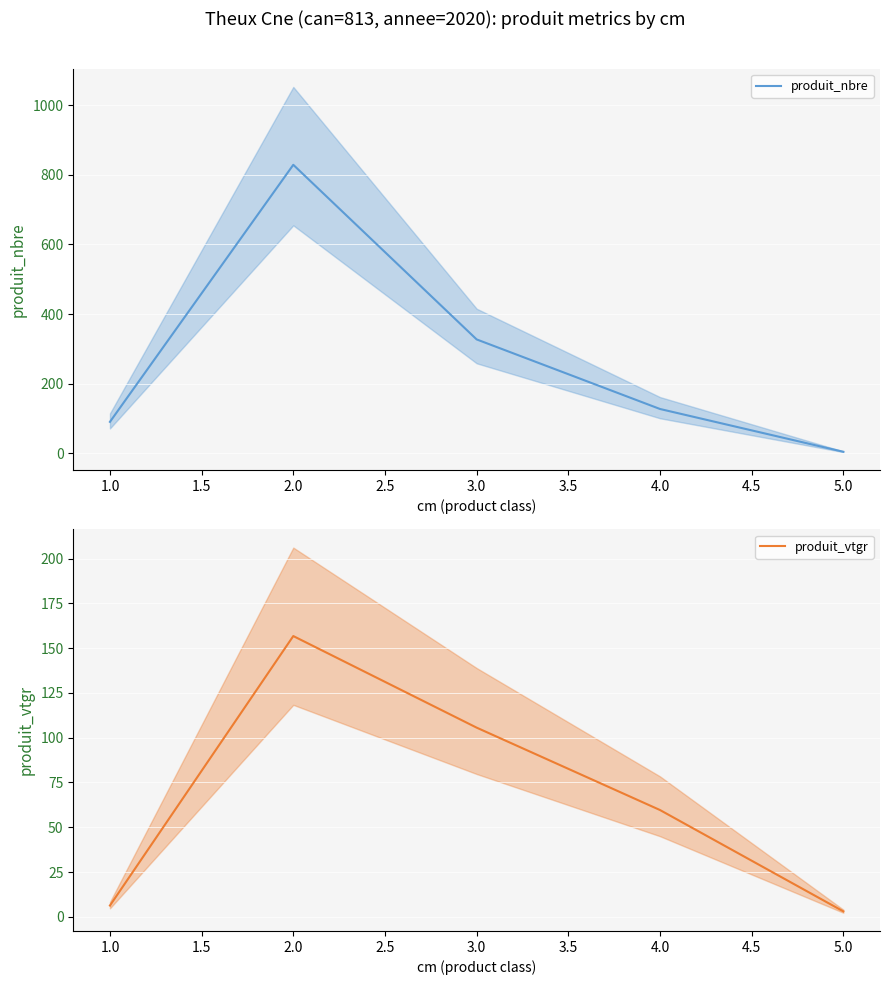

True or false: produit_nbre has more than 1 interior local peaks.

False